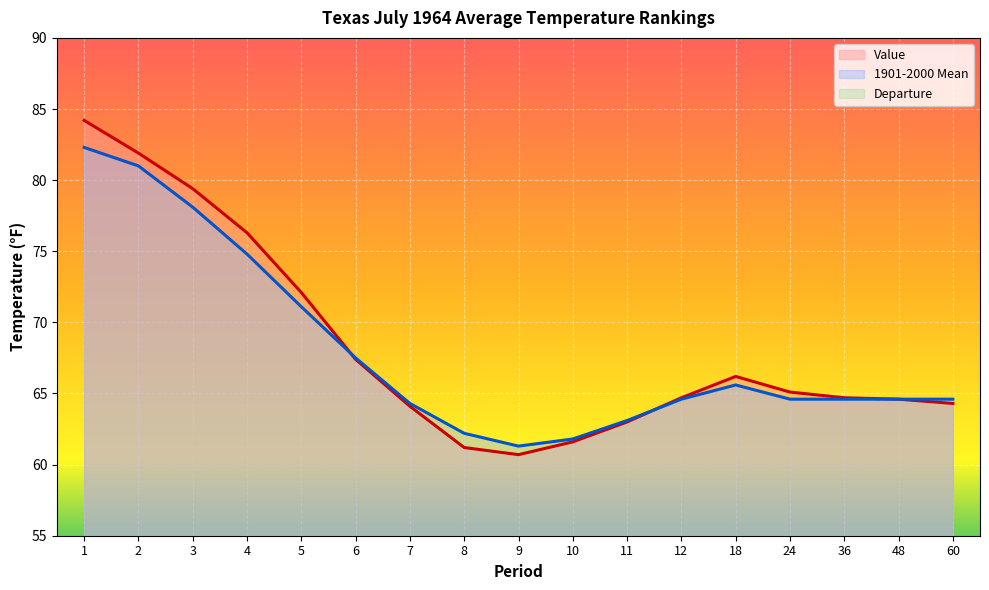

Which category has the highest value in the Value series?

1